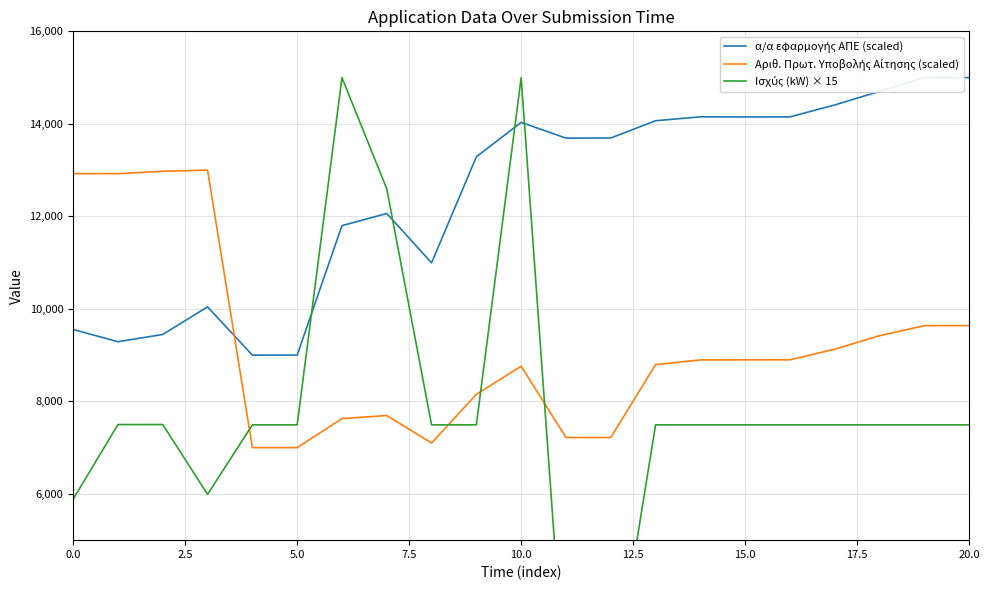

Is it true that α/α εφαρμογής ΑΠΕ (scaled) equals 24170.5 at 17?

False